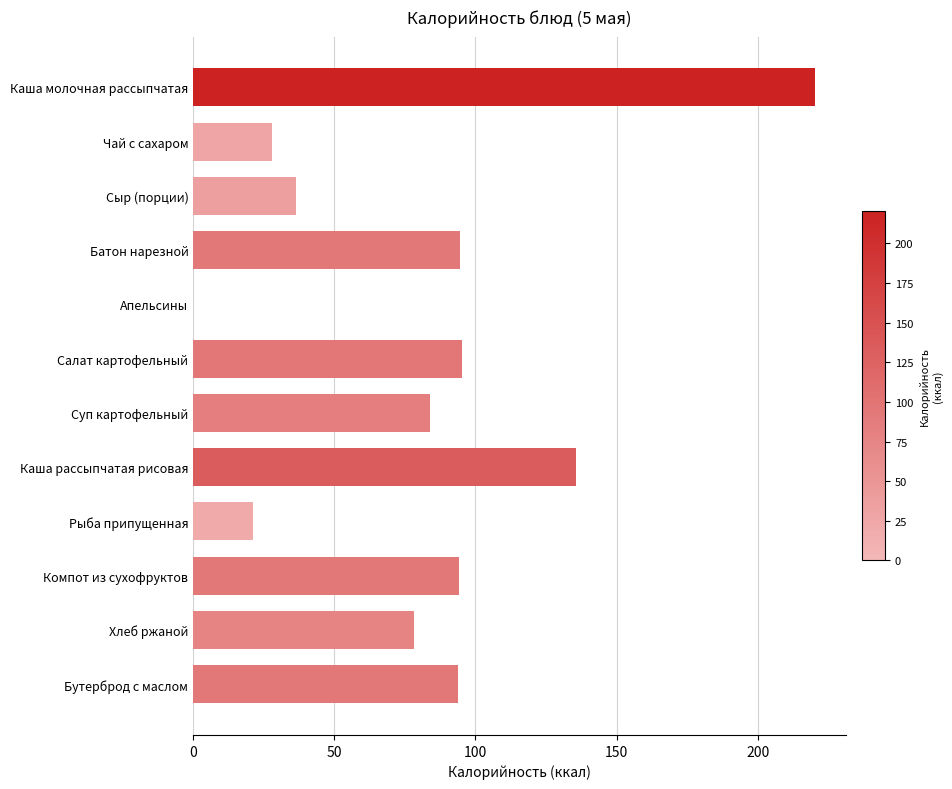

At which category does the chart reach its peak across all series?

Каша молочная рассыпчатая